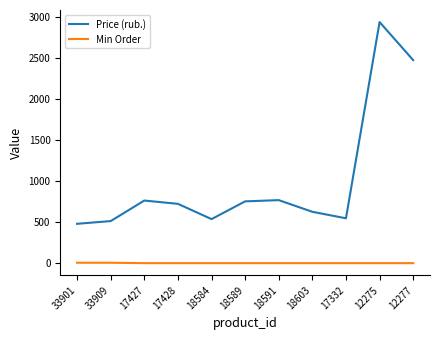

In Price (rub.), how many points are lower than both neighbors (excluding endpoints)?

2